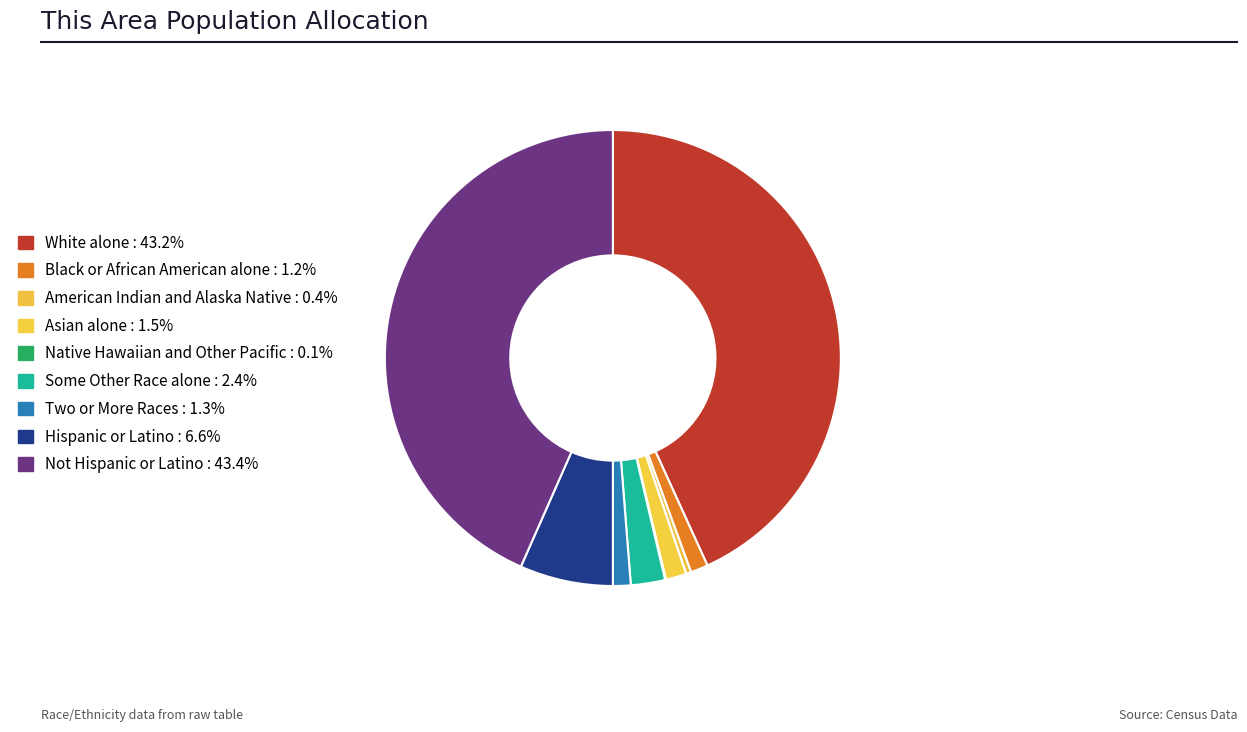

To the nearest percent, what is the average slice percentage?

11%